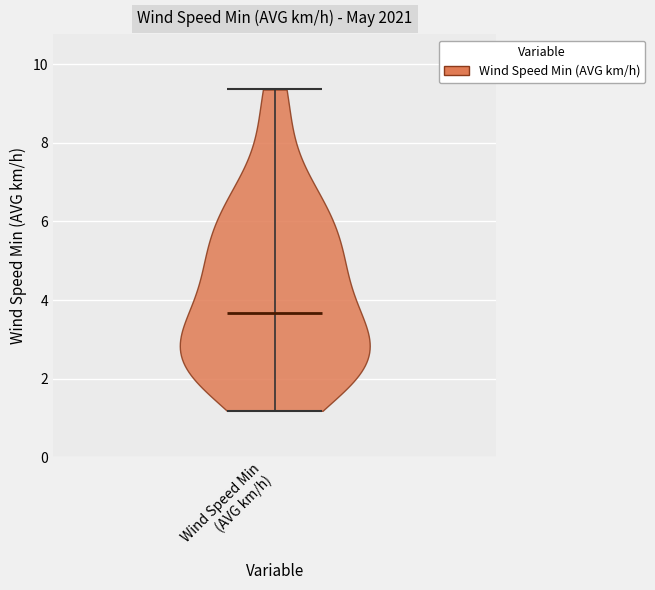

Read this violin plot against the y-axis: where its median line is, and the lowest and highest points the violin reaches. The values are not printed on the chart, so give them approximately, as read against the axis.

median line 3.6, lowest point 1.2, highest point 9.4